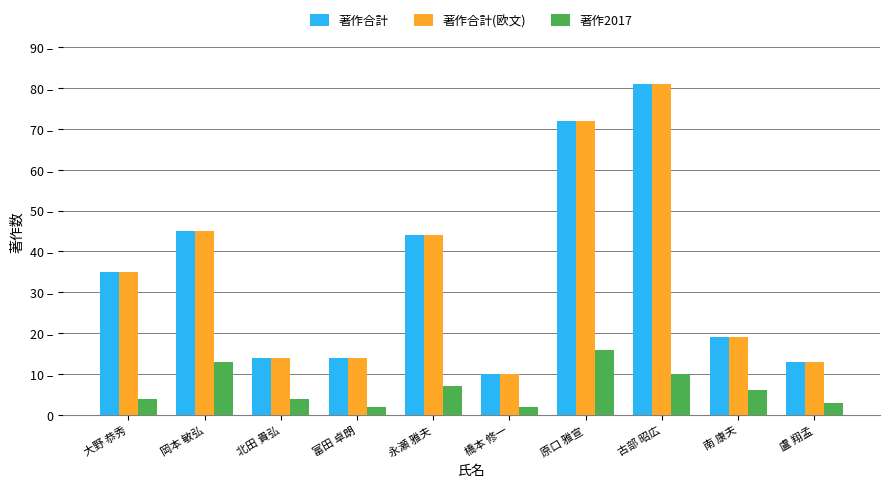

Are the bars horizontal?

No